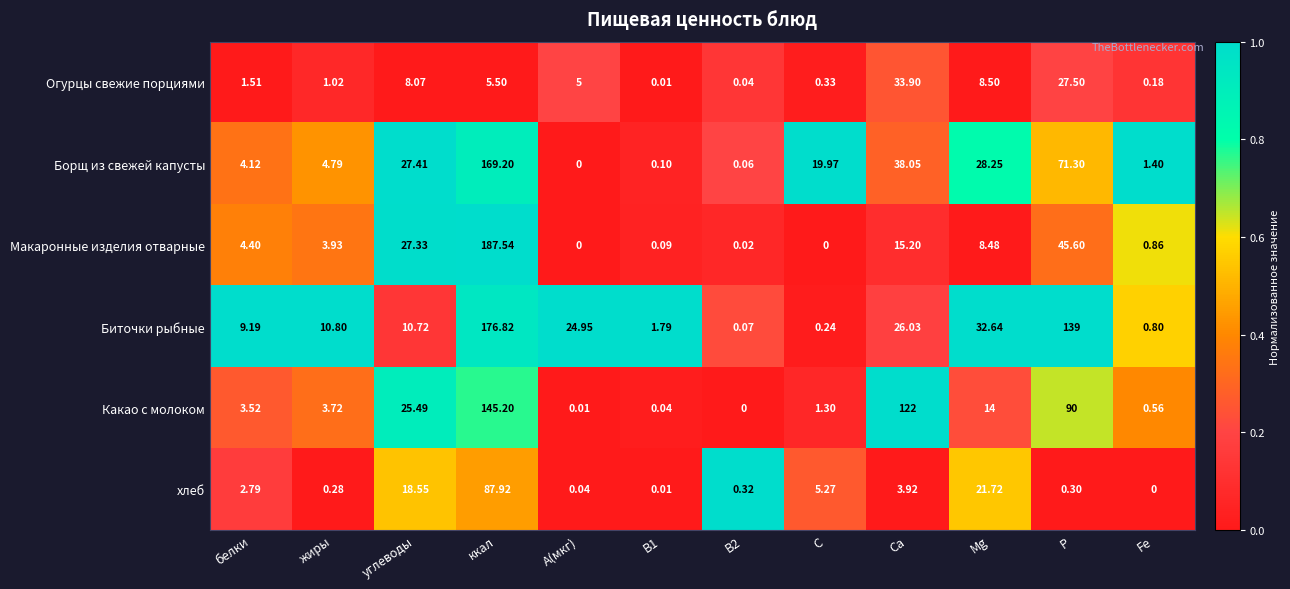

At which category is the sum across all series the highest?

ккал